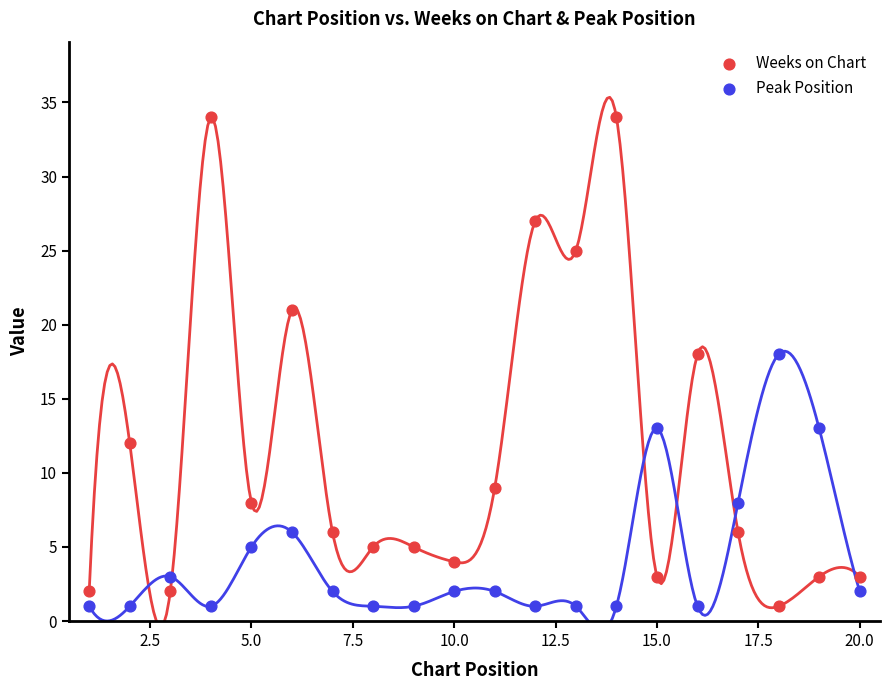

Across all data points, what is the range of X values (max minus min)?

19